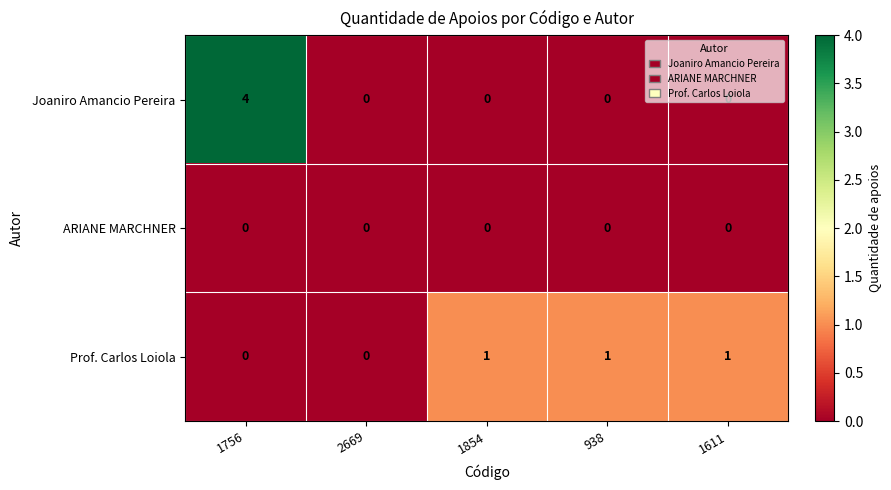

True or false: ARIANE MARCHNER has a value of 0 at 2669.

True